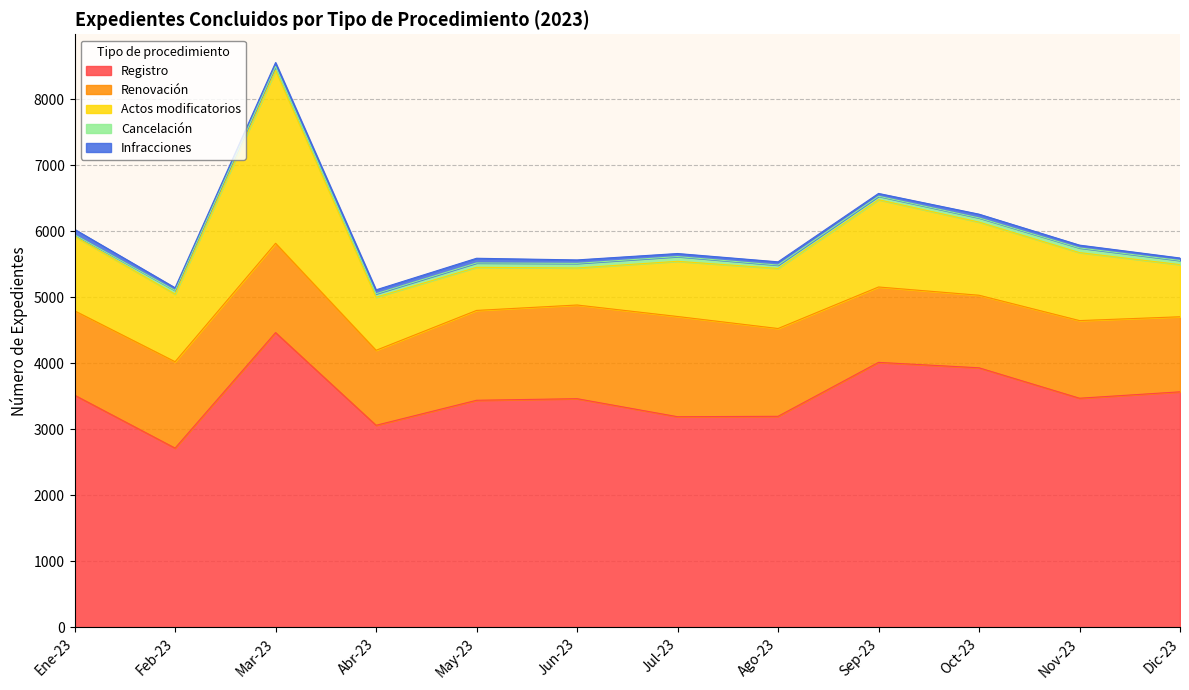

Reading left to right, transcribe all the data shown in this chart.

Registro: Ene-23=3519	Feb-23=2717	Mar-23=4467	Abr-23=3063	May-23=3442	Jun-23=3466	Jul-23=3193	Ago-23=3199	Sep-23=4016	Oct-23=3934	Nov-23=3473	Dic-23=3570
Renovación: Ene-23=1278	Feb-23=1309	Mar-23=1353	Abr-23=1136	May-23=1361	Jun-23=1419	Jul-23=1518	Ago-23=1330	Sep-23=1142	Oct-23=1099	Nov-23=1176	Dic-23=1137
Actos modificatorios: Ene-23=1127	Feb-23=1024	Mar-23=2618	Abr-23=804	May-23=653	Jun-23=561	Jul-23=836	Ago-23=910	Sep-23=1322	Oct-23=1108	Nov-23=1030	Dic-23=790
Cancelación: Ene-23=25	Feb-23=56	Mar-23=61	Abr-23=53	May-23=66	Jun-23=70	Jul-23=72	Ago-23=51	Sep-23=53	Oct-23=64	Nov-23=71	Dic-23=63
Infracciones: Ene-23=82	Feb-23=40	Mar-23=59	Abr-23=59	May-23=71	Jun-23=52	Jul-23=46	Ago-23=49	Sep-23=42	Oct-23=56	Nov-23=42	Dic-23=37